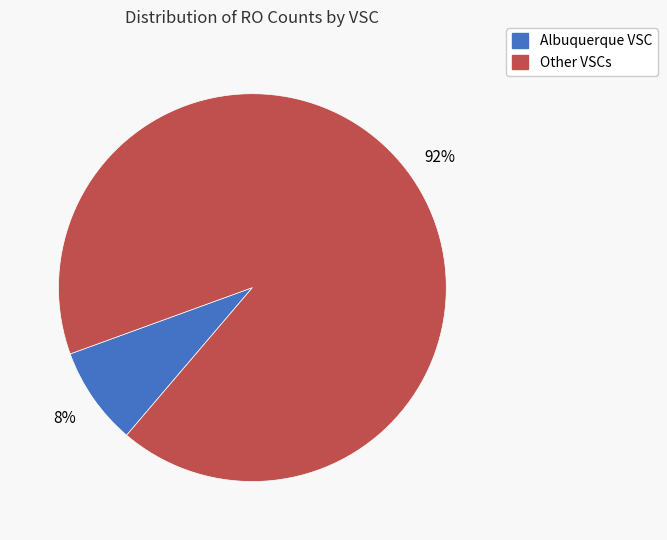

To the nearest percent, what is the difference between the largest and smallest slice percentages?

84%